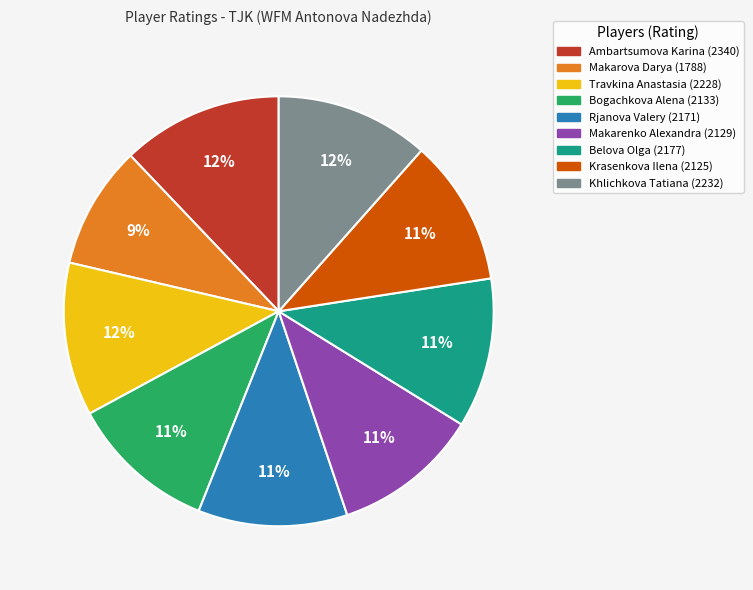

Combined, do Rjanova Valery and Krasenkova Ilena account for over 50%?

No